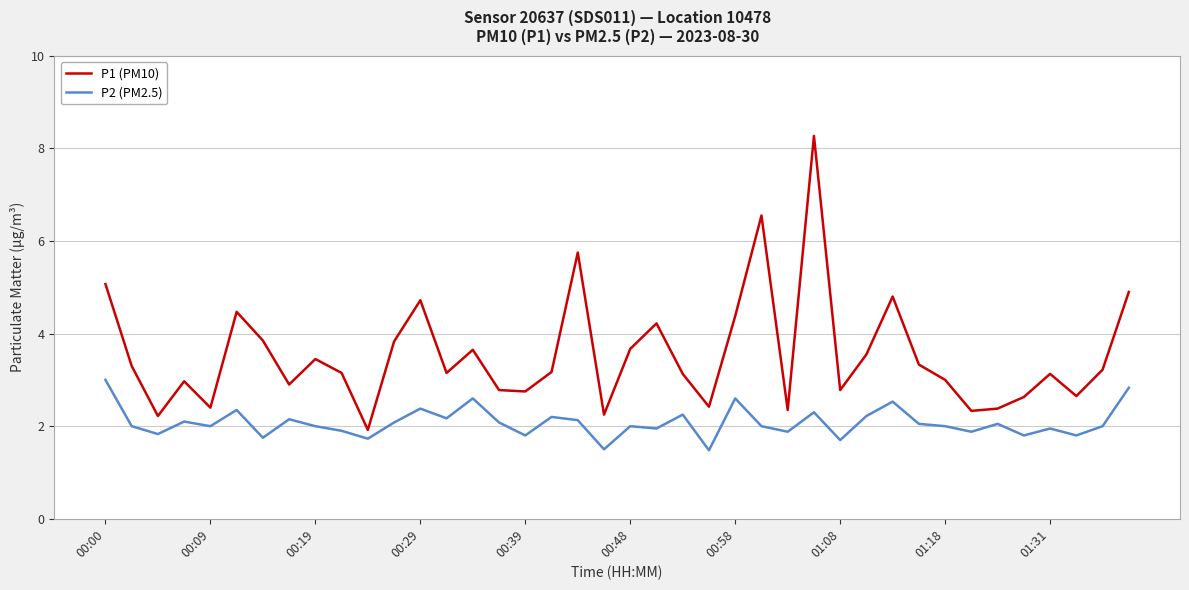

Which series has the widest spread of values?

P1 (PM10)